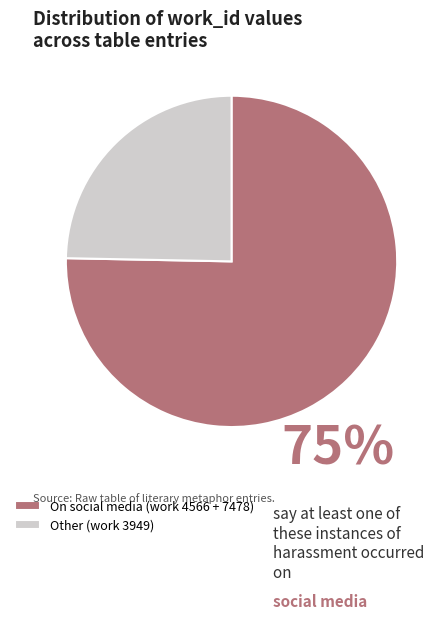

Rank the categories by value from lowest to highest.

Other (work 3949), On social media (work 4566 + 7478)